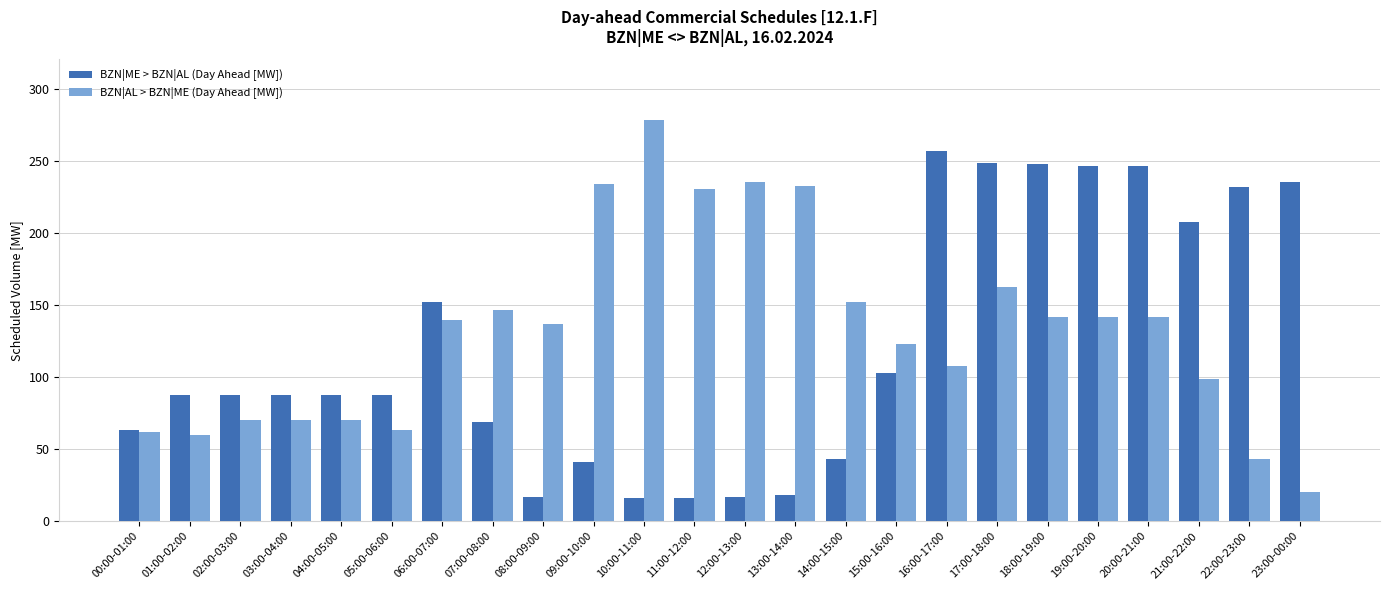

At which label is BZN|ME > BZN|AL (Day Ahead [MW]) closest to 136?

06:00-07:00